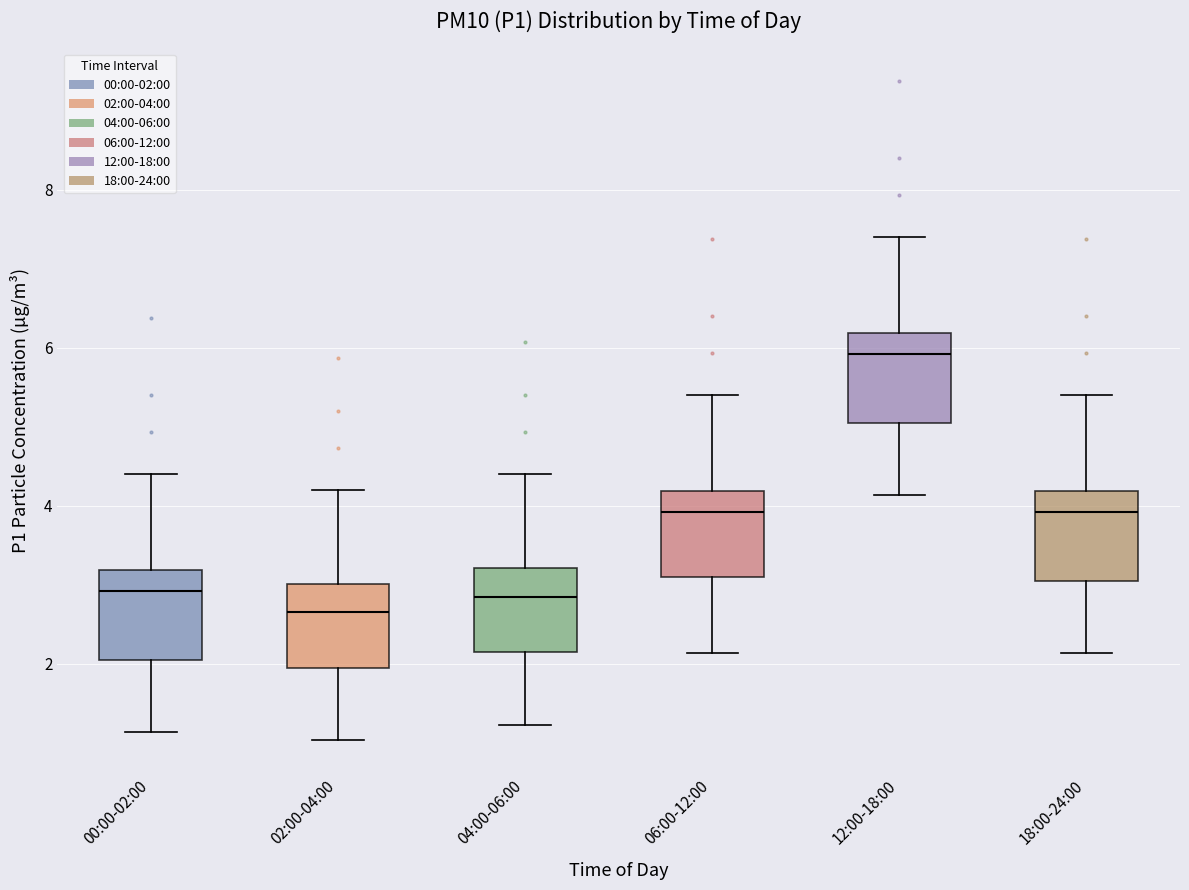

Which box's median line is the highest?

12:00-18:00